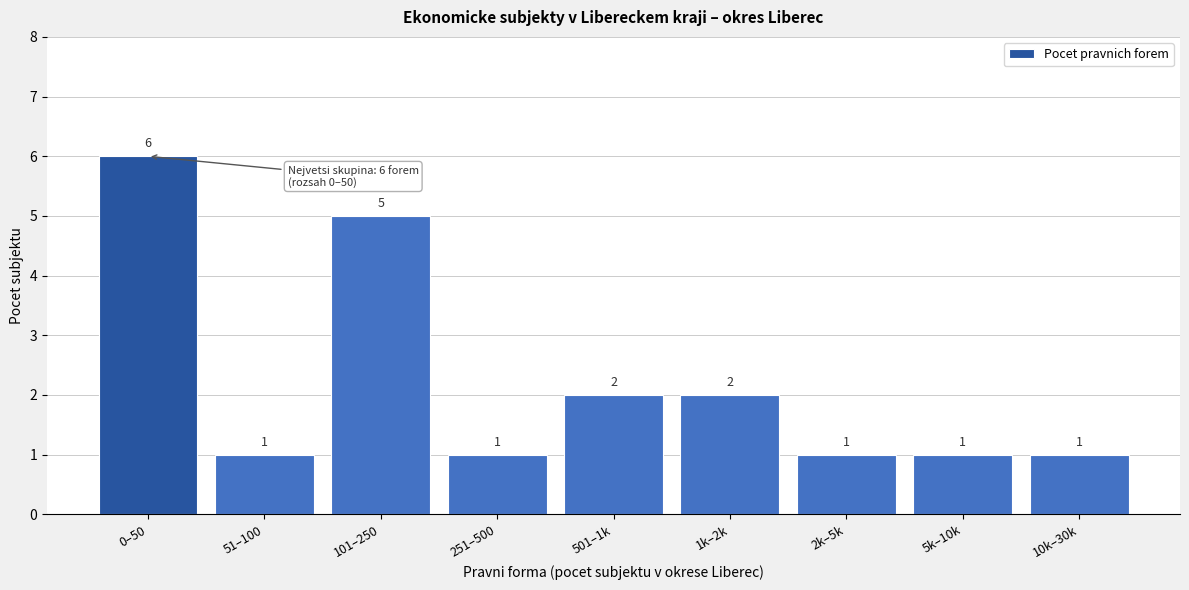

Reading left to right, transcribe all the data shown in this chart.

0–50=6	51–100=1	101–250=5	251–500=1	501–1k=2	1k–2k=2	2k–5k=1	5k–10k=1	10k–30k=1